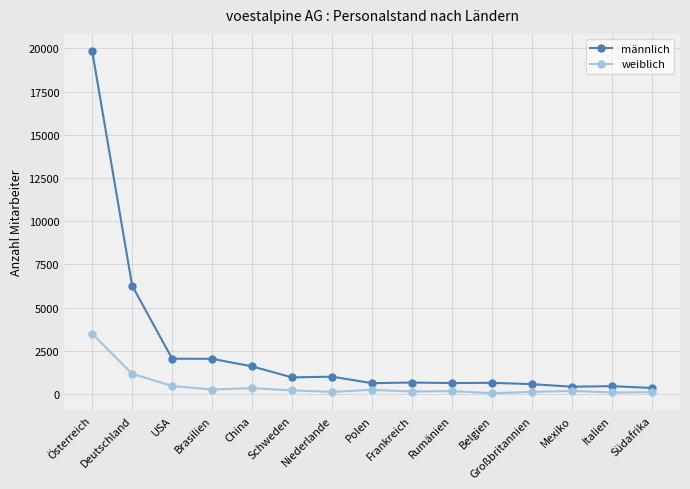

What are all the series names shown in the legend?

männlich, weiblich